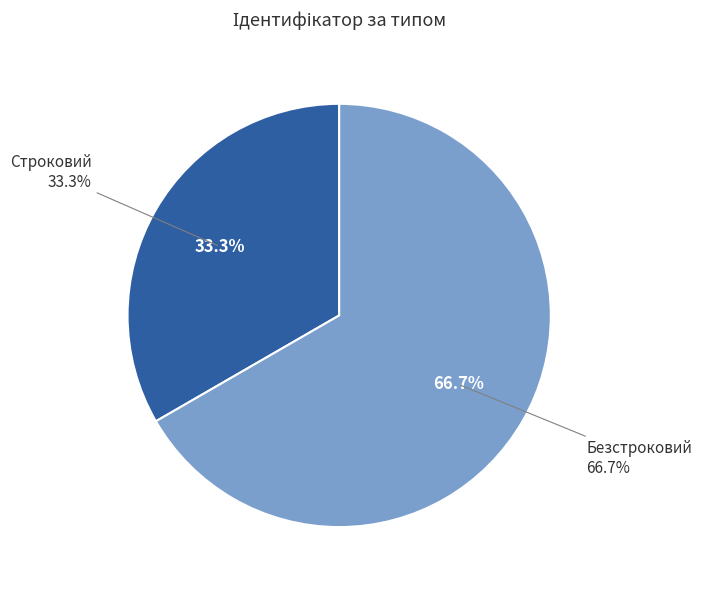

How much of the chart is everything except Строковий?

66.7%